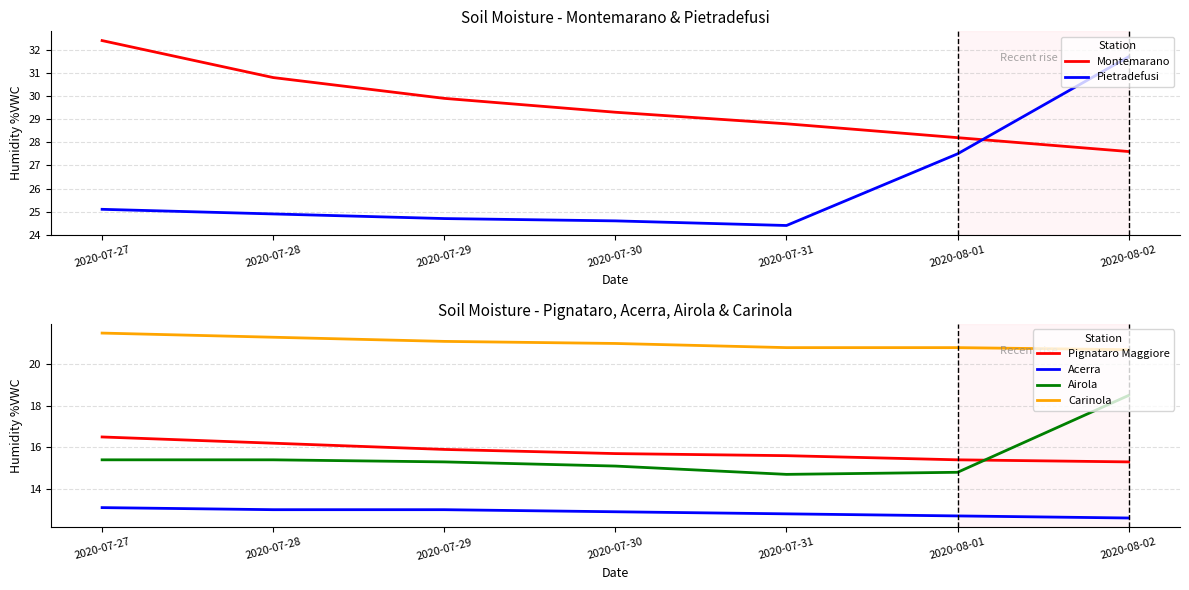

Which series has the widest spread of values?

Pietradefusi